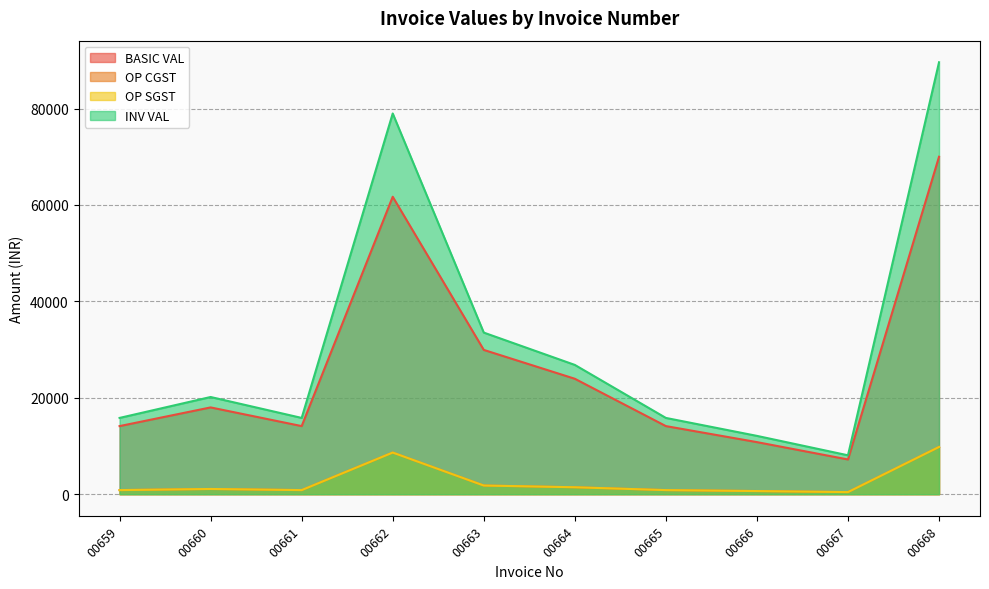

At which label does OP CGST reach its minimum?

00667